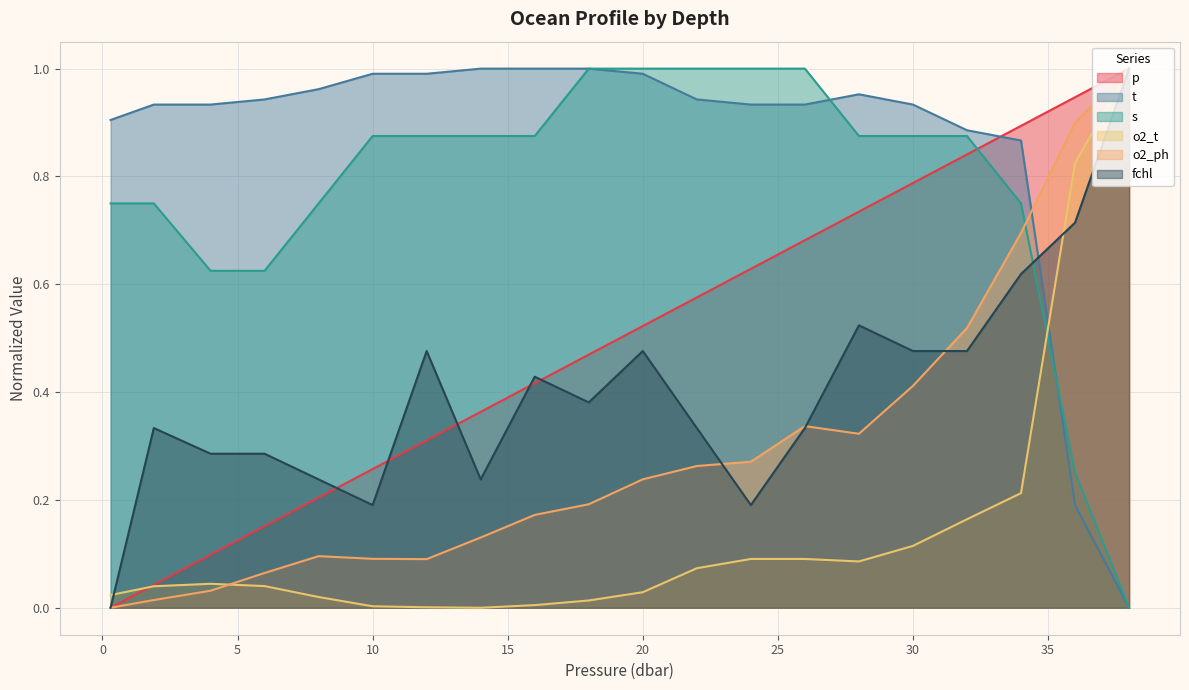

At which category does o2_ph reach its first local peak?

8.0